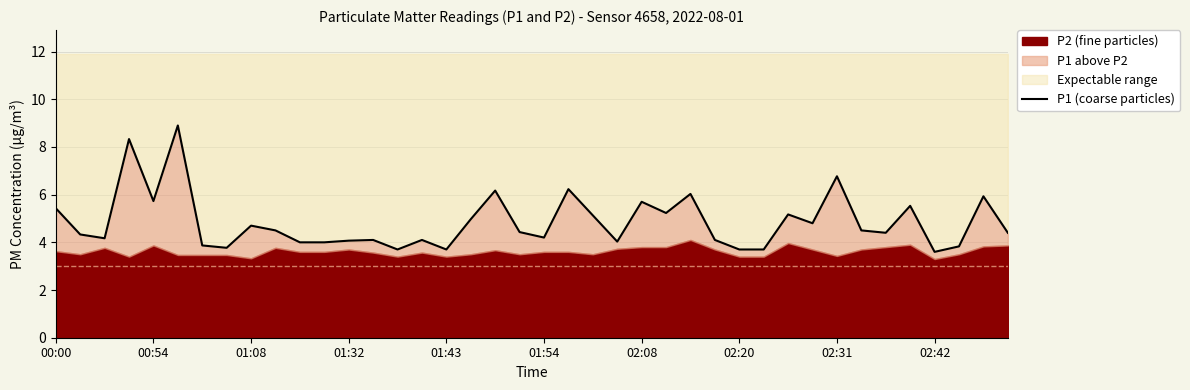

How many values are below 4?

8